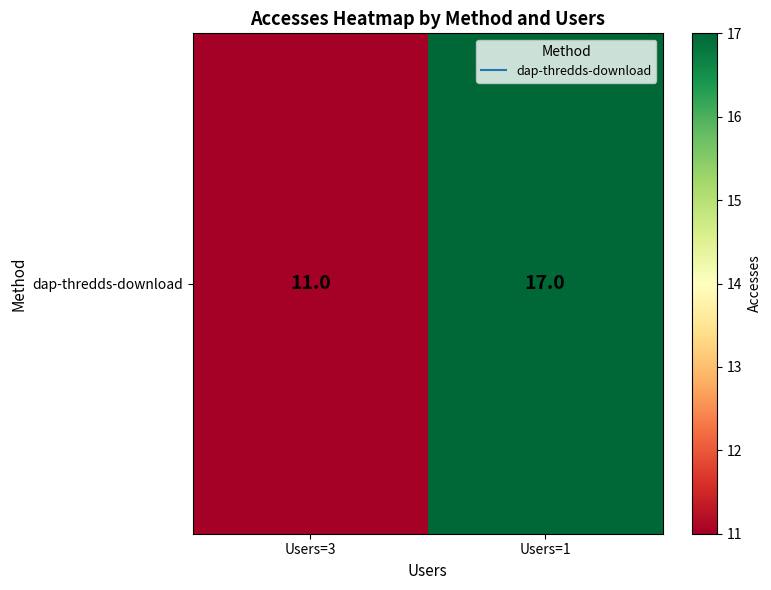

What is the maximum value shown in the chart?

17